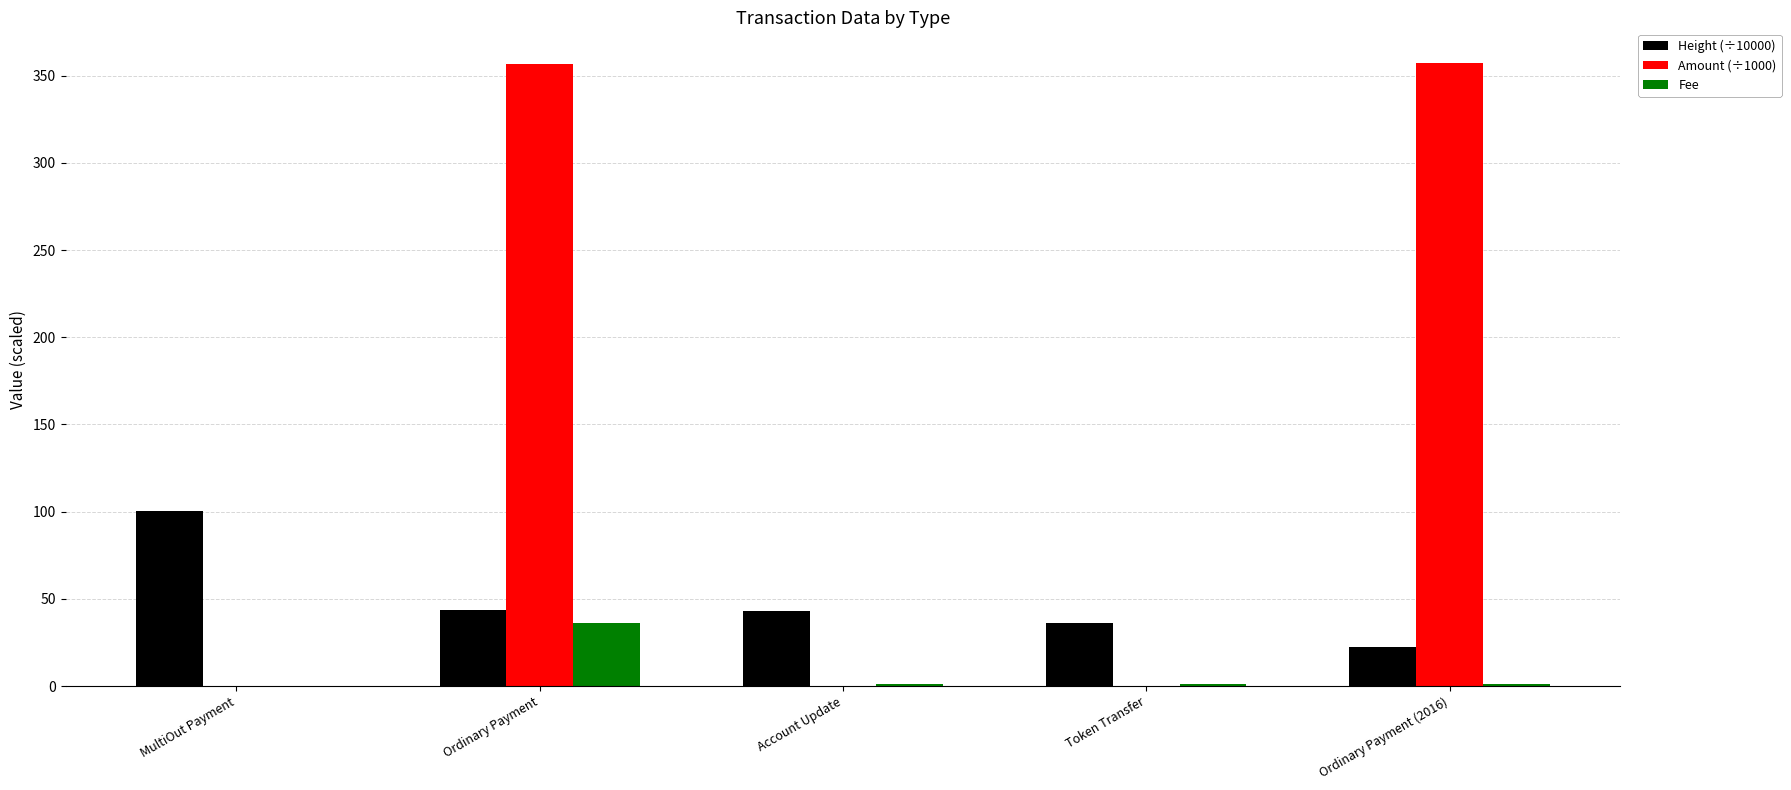

What is the maximum value shown in the chart?

357.1